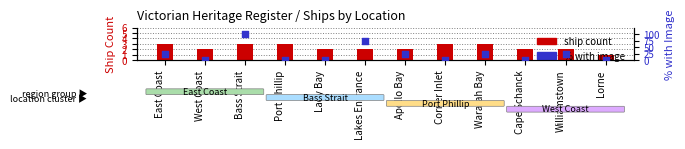

What is the total value across all series at Bass Strait?

103